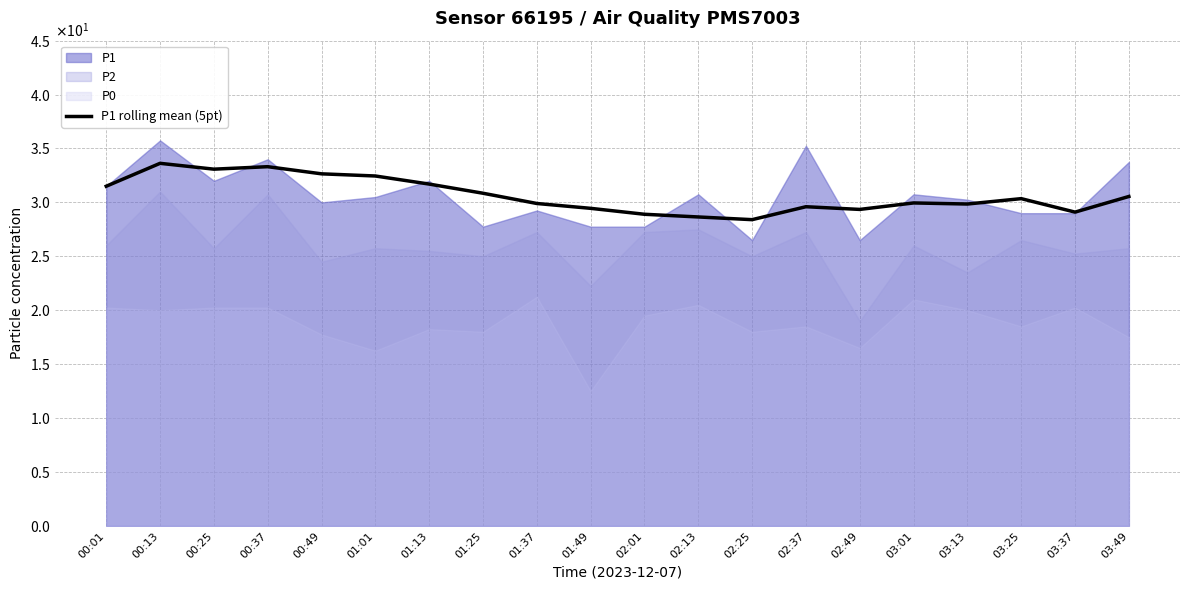

The chart shows a value of 9.5 at 01:01. True or false?

False